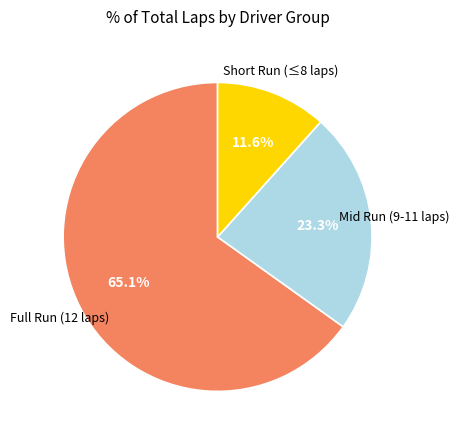

Does any single category account for the majority?

Yes